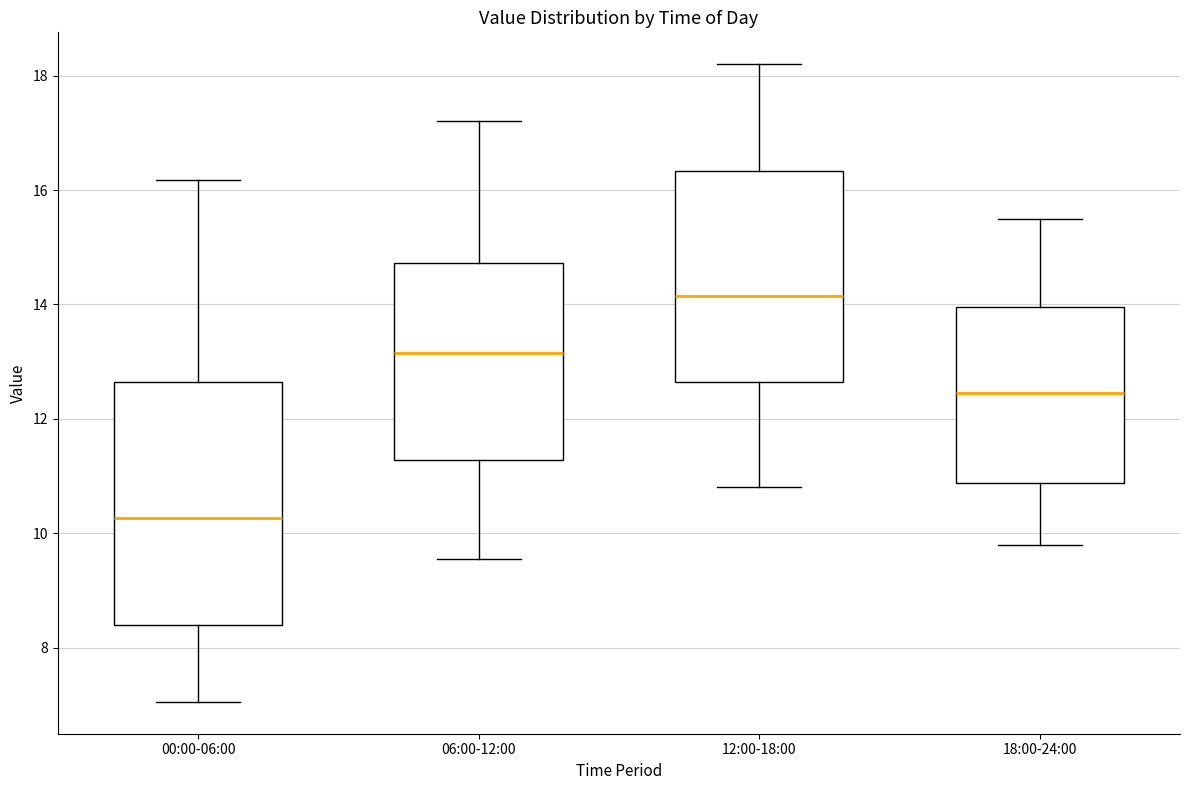

Which box is the tallest, from its lower edge to its upper edge?

00:00-06:00